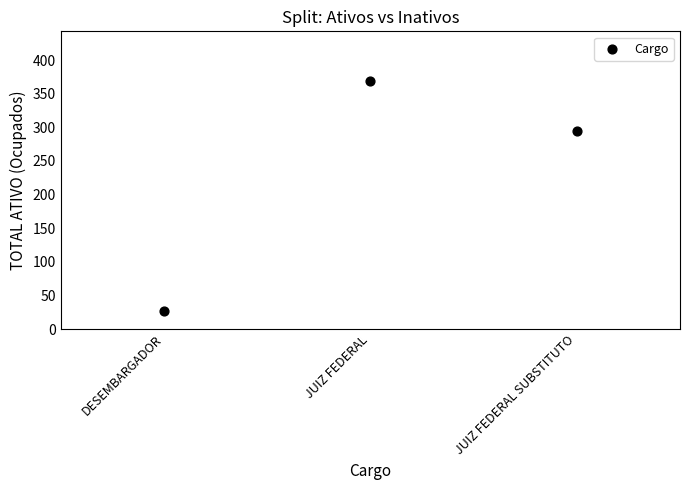

What Y value in the scatter plot is closest to 198?

294